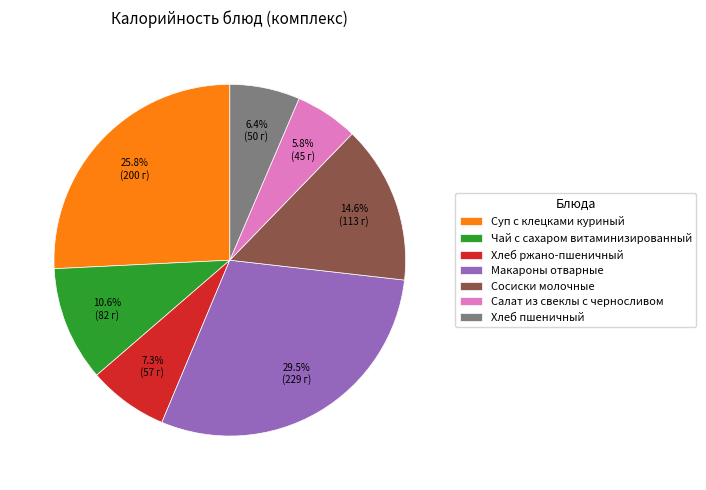

Does Сосиски молочные account for over 50% of the chart?

No